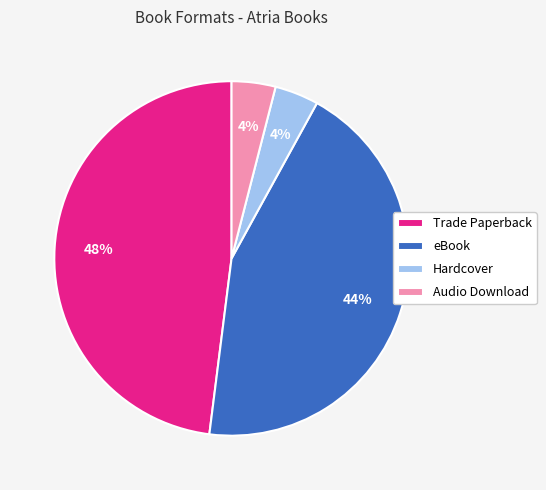

Which has a higher value, Hardcover or eBook?

eBook